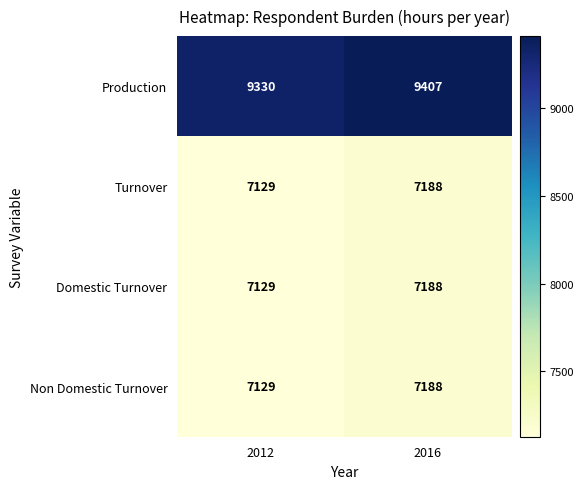

Rank the categories by Domestic Turnover value from lowest to highest.

2012, 2016